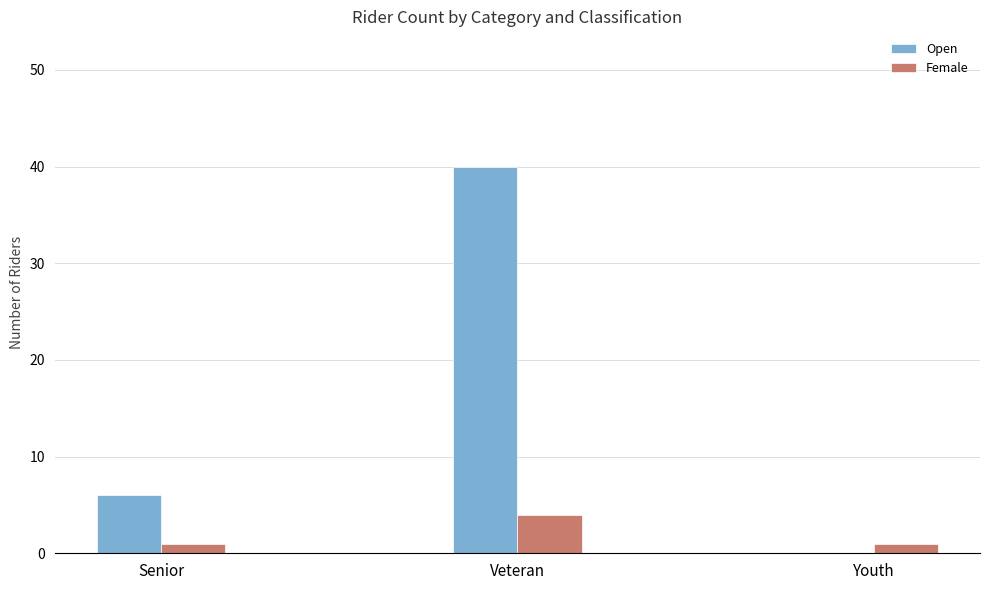

What is the sum of all Female values?

6